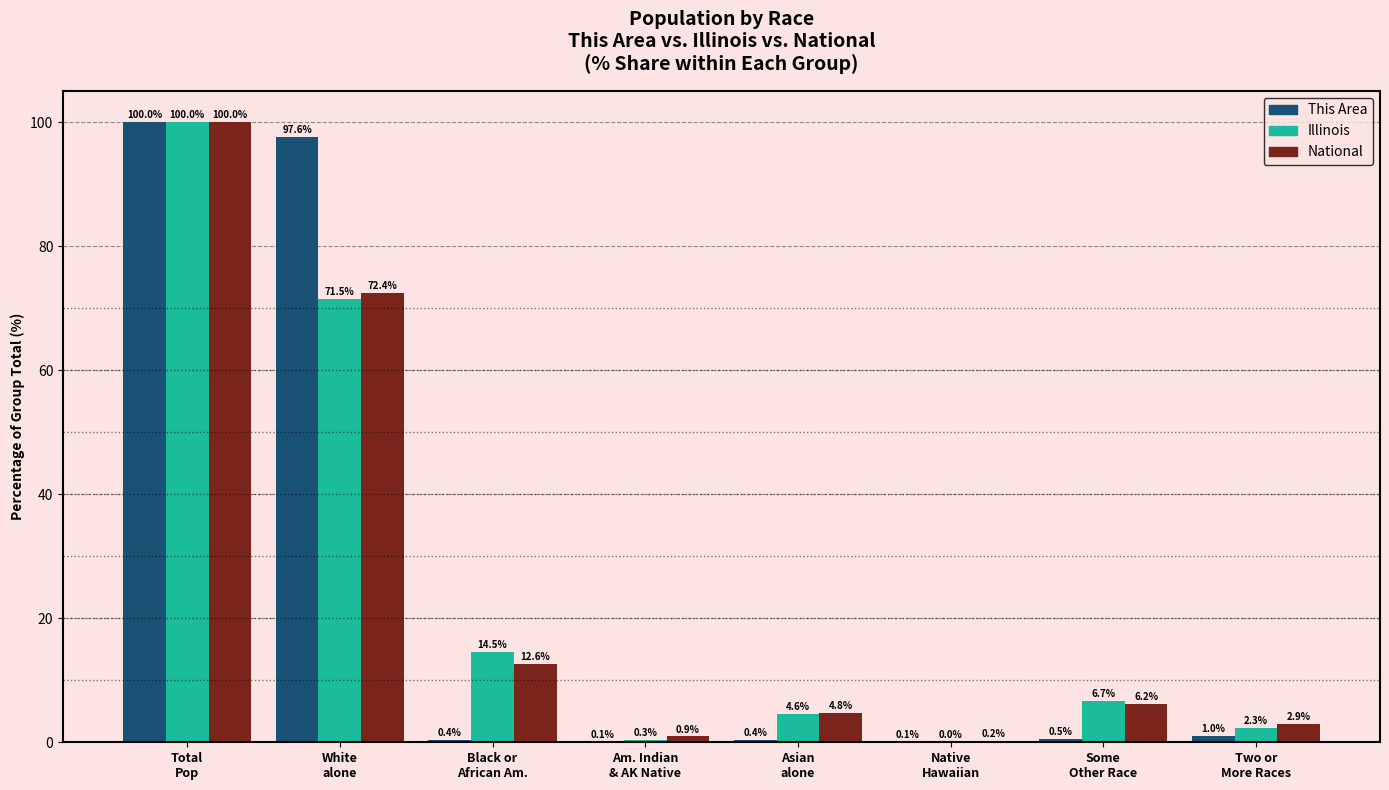

What is the highest value of the This Area series?

100.0